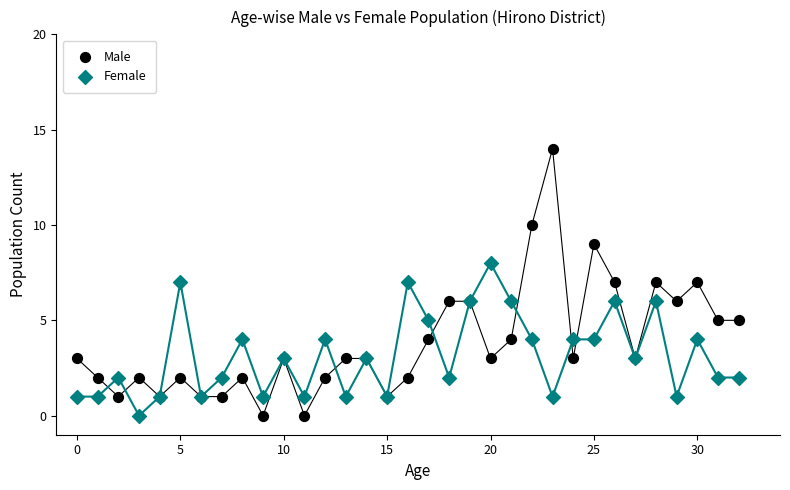

Which series contains the highest Y value?

Male